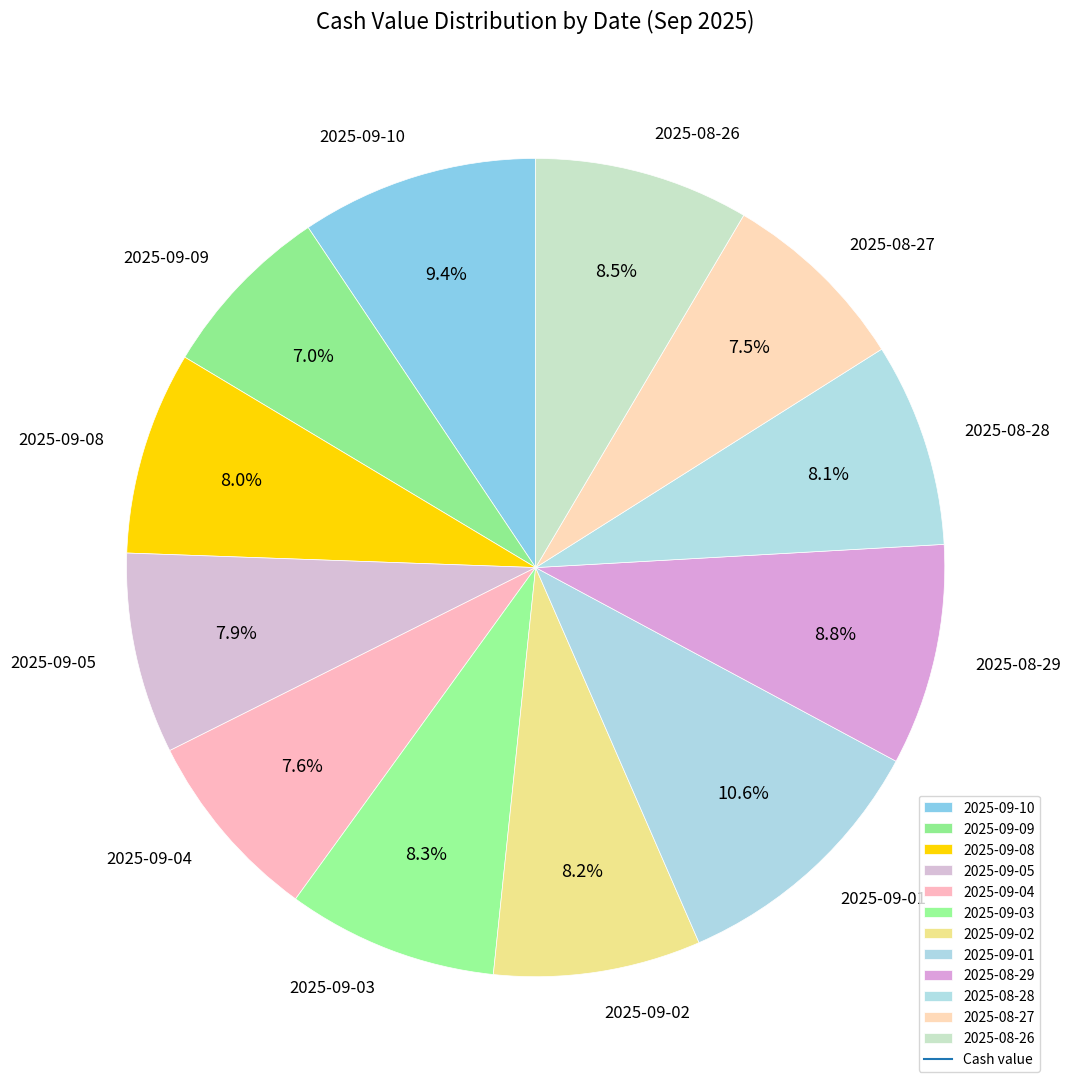

Does any single category account for the majority?

No